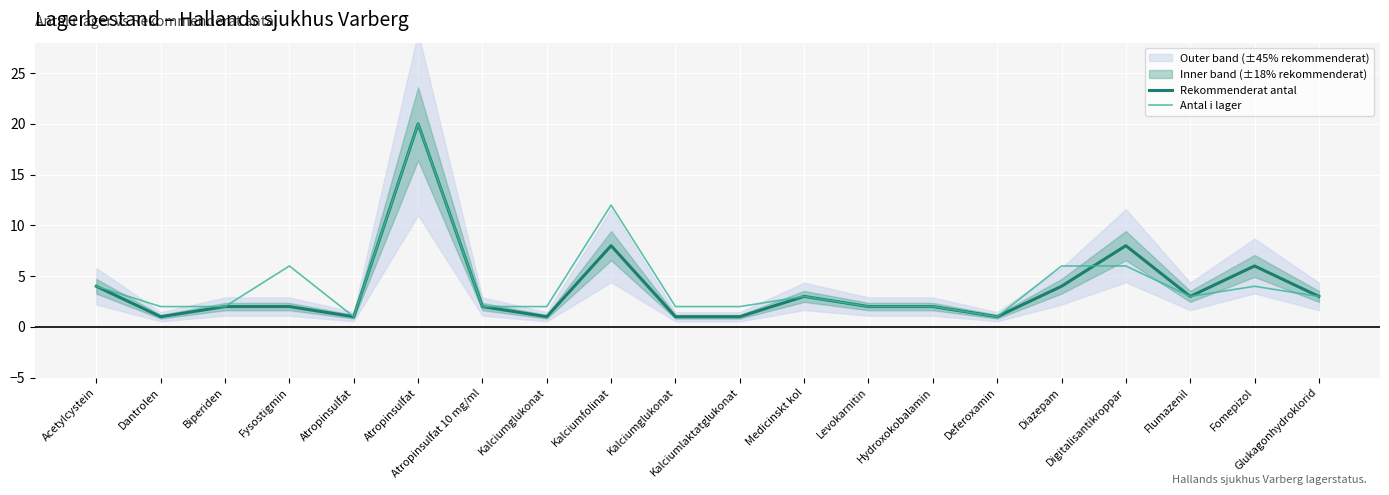

How many times do Antal i lager and Rekommenderat antal cross each other?

1